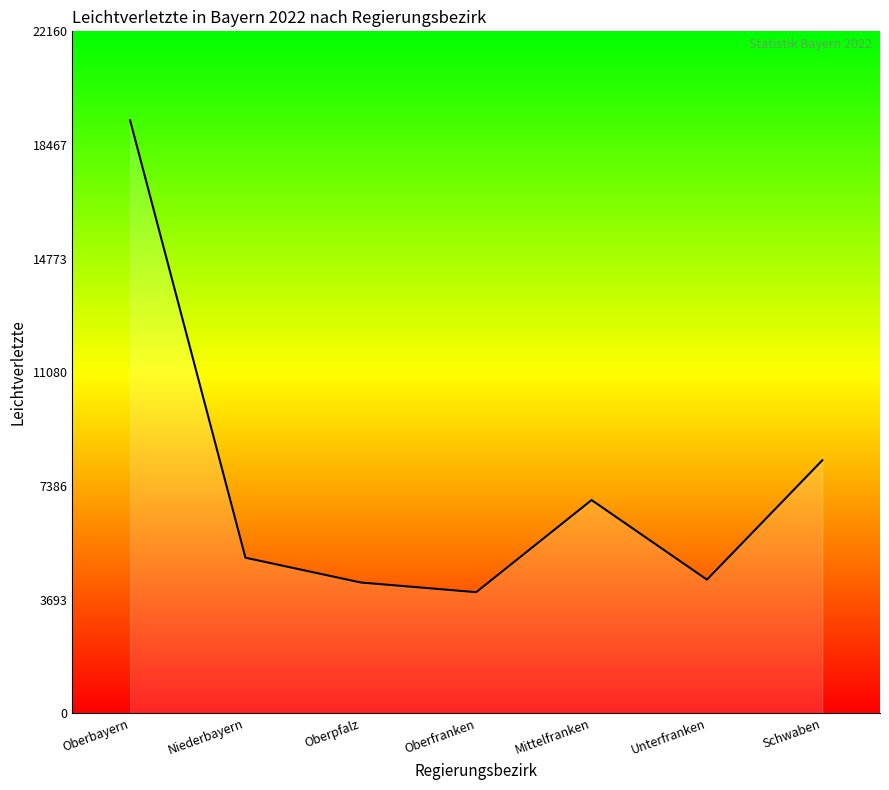

Reading right to left, list all the values displayed in this chart.

8220	4342	6928	3934	4248	5054	19270